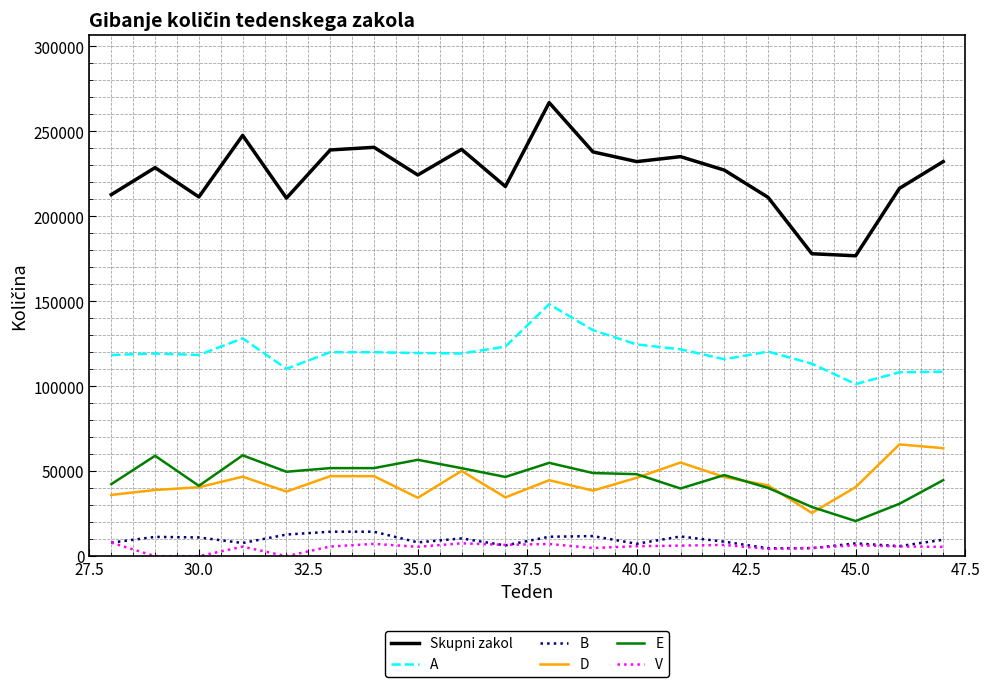

True or false: D and B intersect in this chart.

False